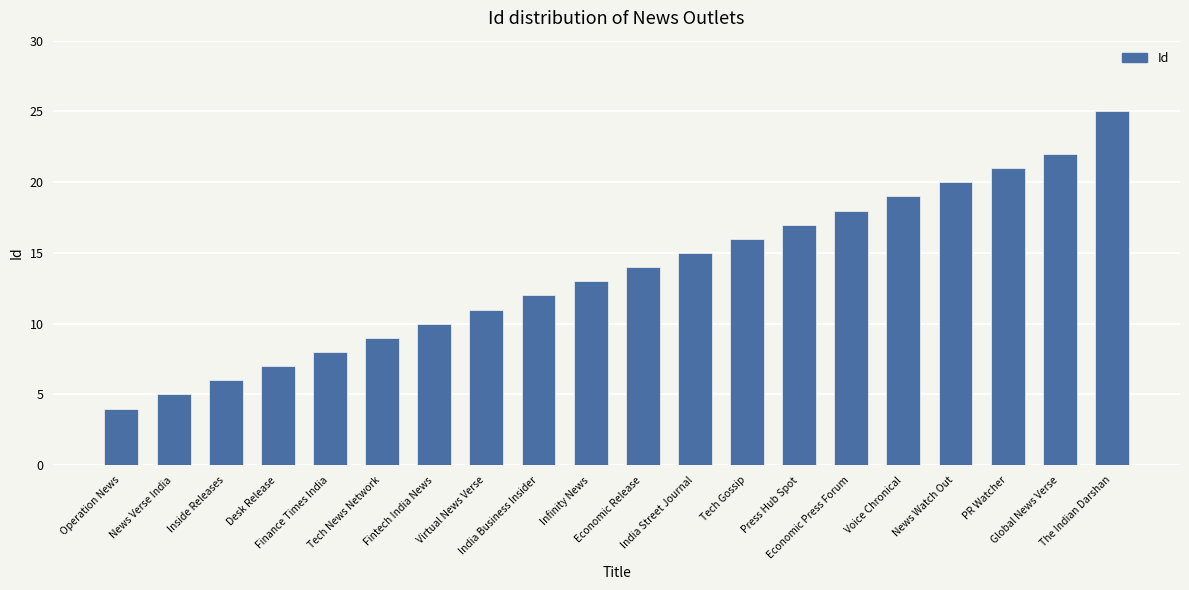

At which category does the chart reach its minimum across all series?

Operation News